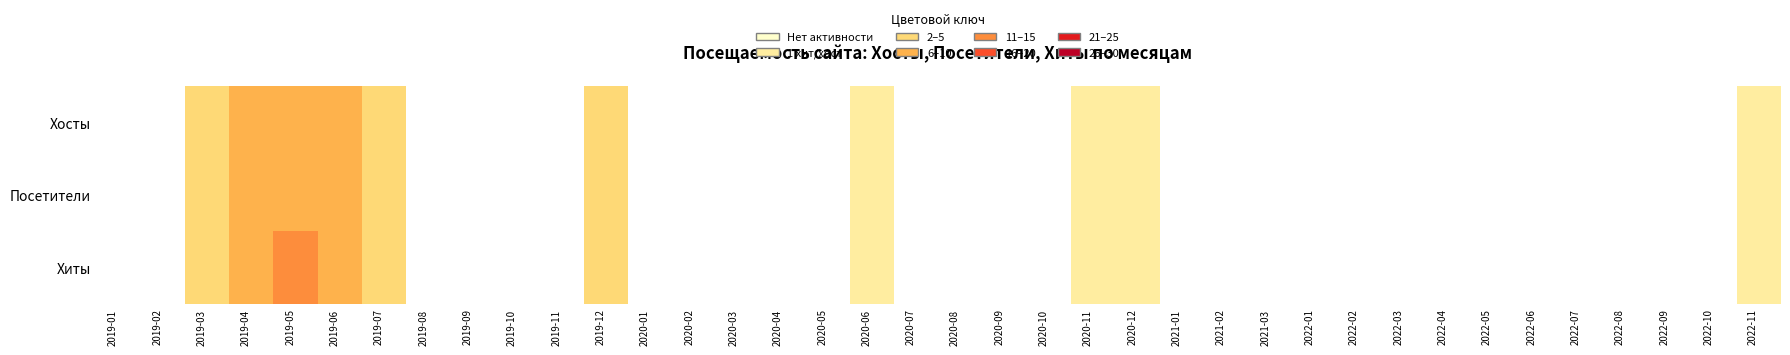

How many categories are shown in the chart?

38